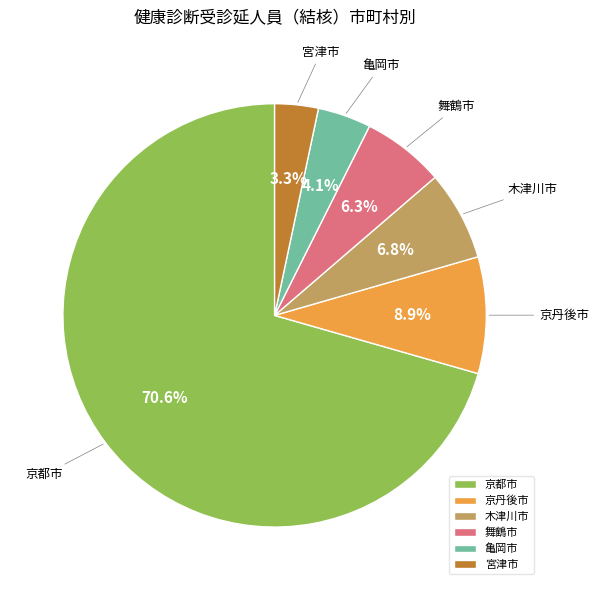

Rank the categories by value from lowest to highest.

宮津市, 亀岡市, 舞鶴市, 木津川市, 京丹後市, 京都市